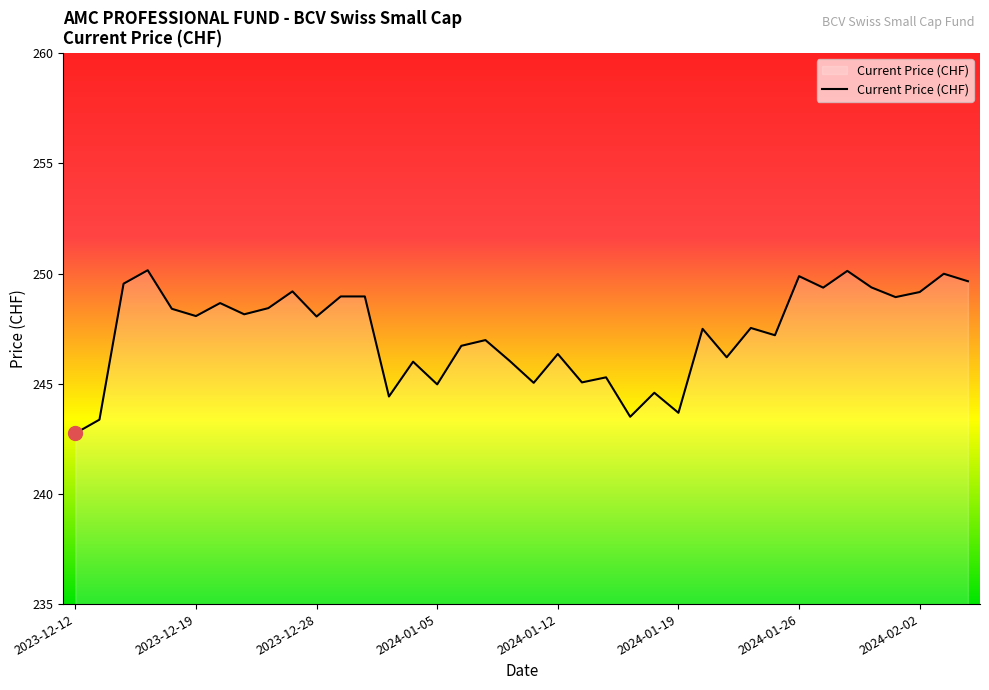

What is the maximum value shown in the chart?

250.2